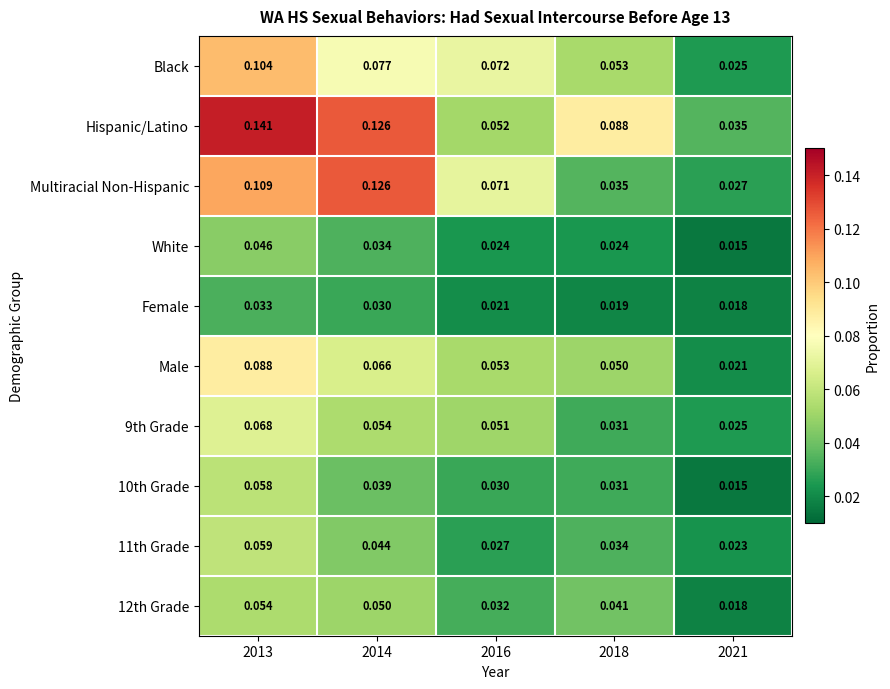

How many distinct data groups are displayed?

10